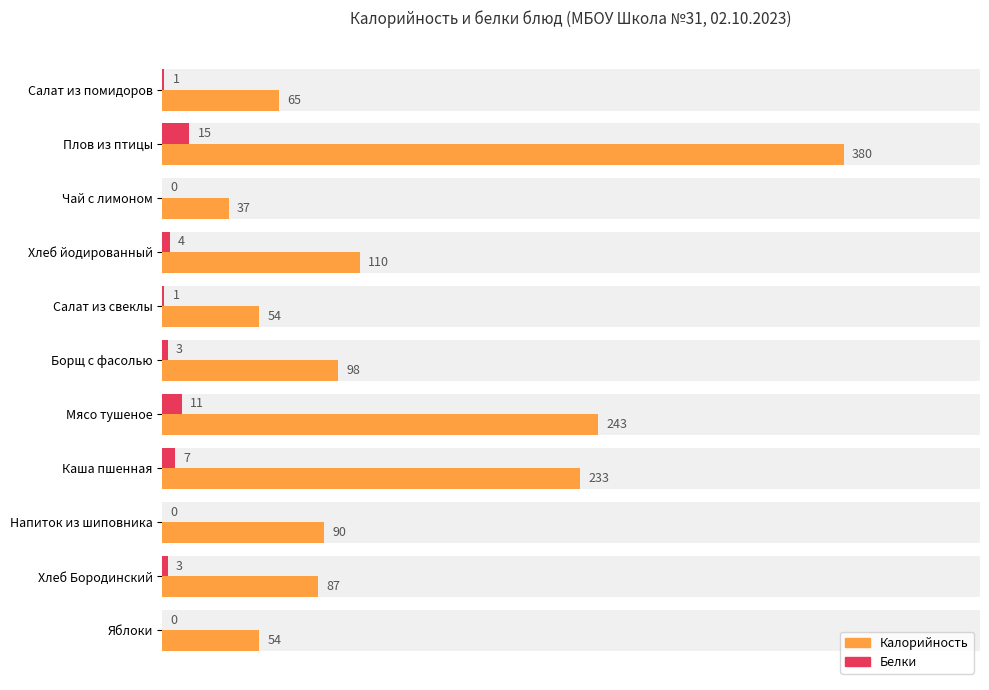

Does the chart contain stacked bars?

No